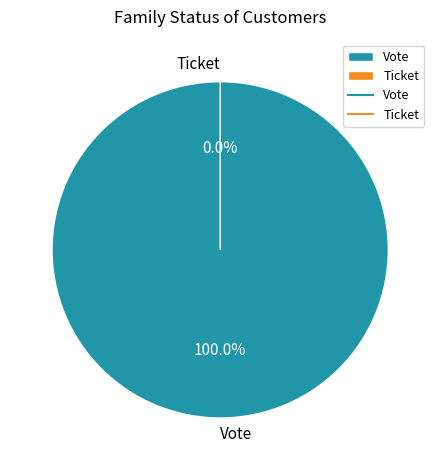

To the nearest percent, what is the average slice percentage?

50%